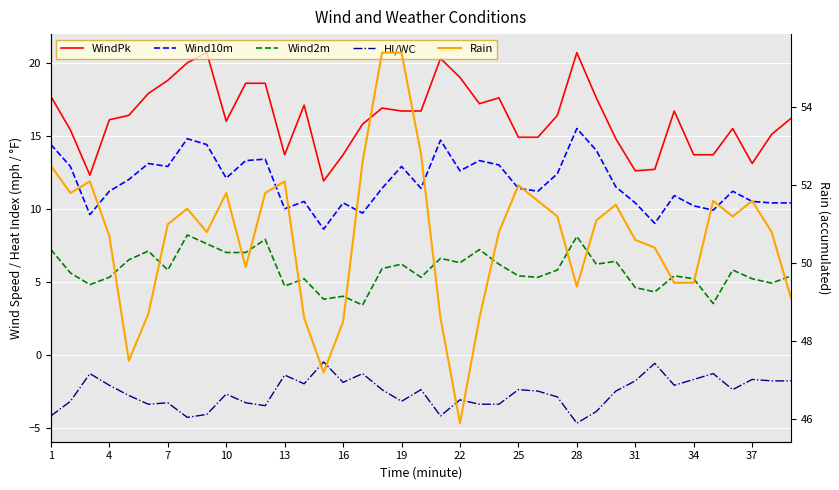

Rank the series at 22 from highest to lowest value.

Rain, WindPk, Wind10m, Wind2m, HI/WC